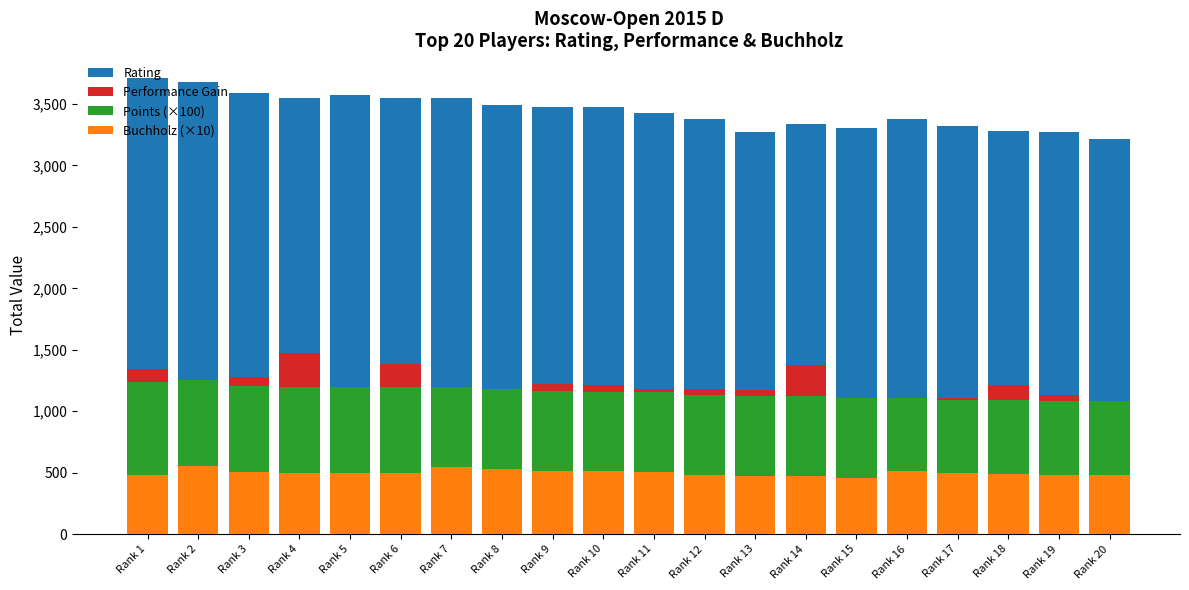

What is the value of the Points (×100) bar at the 18th from the left?

600